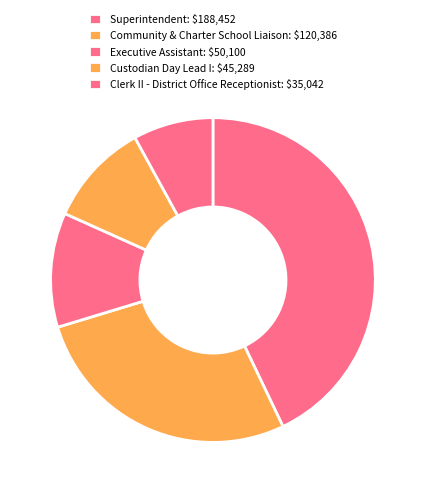

Count the number of slices in the pie.

5